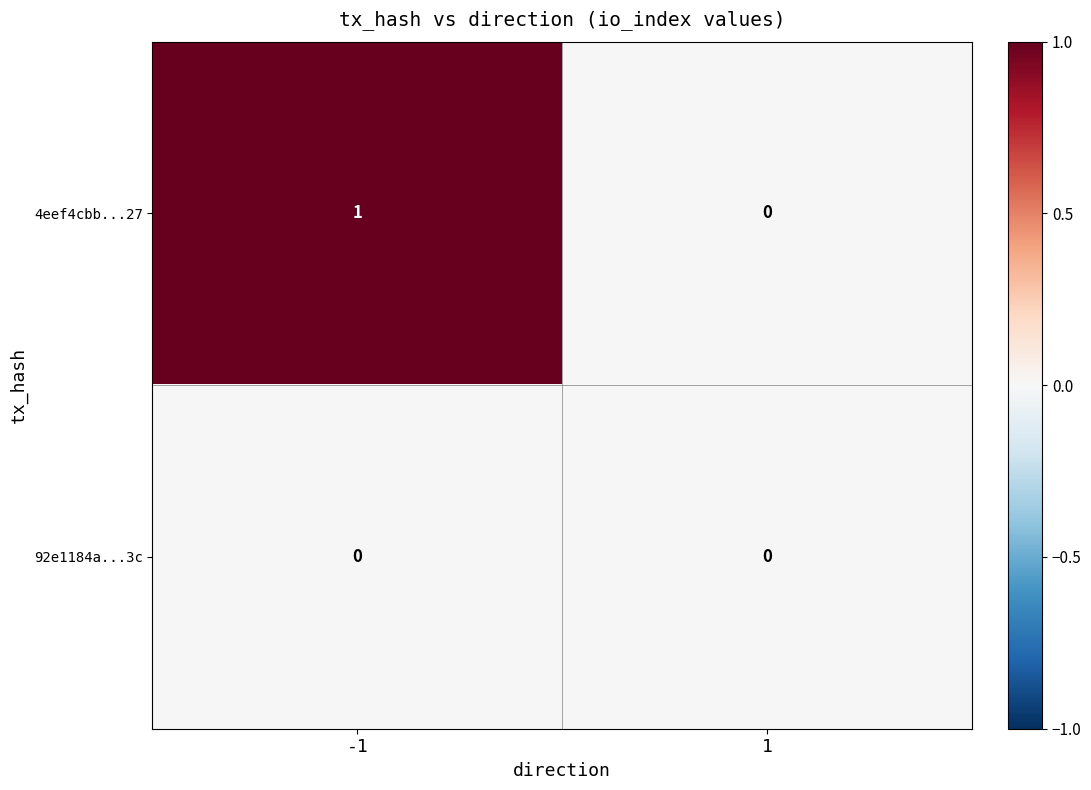

How many distinct data groups are displayed?

2